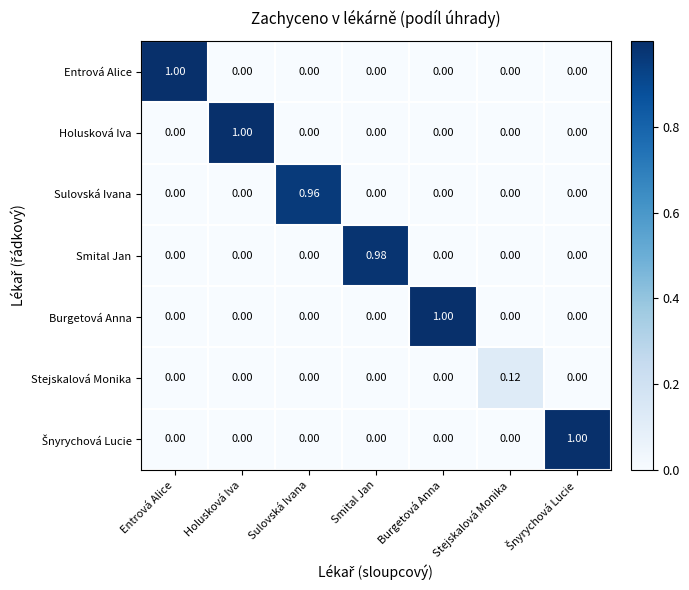

At which label does Smital Jan reach its peak?

Smital Jan